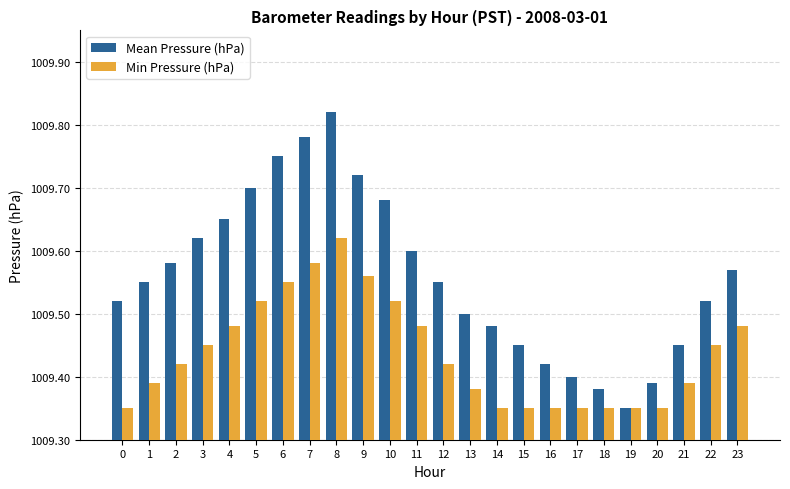

Does the chart contain any negative values?

No